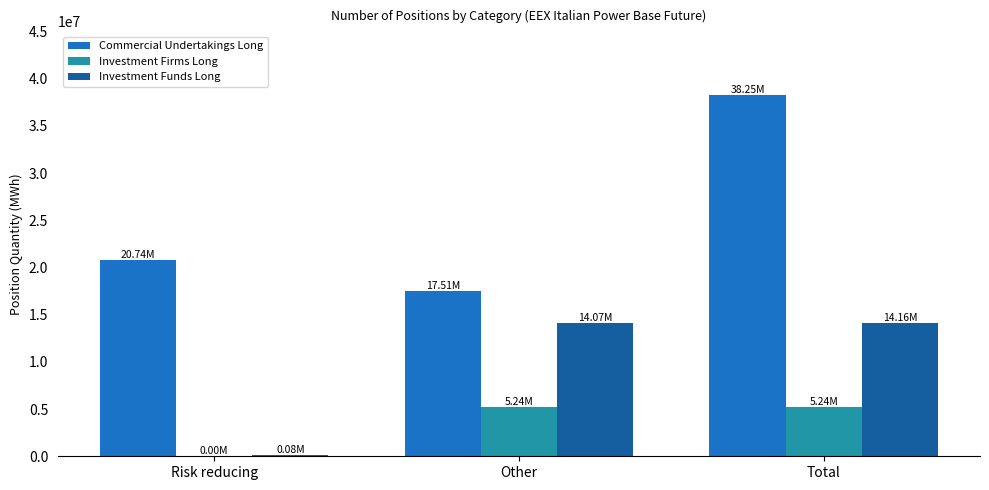

Which series has the largest range (max minus min)?

Commercial Undertakings Long